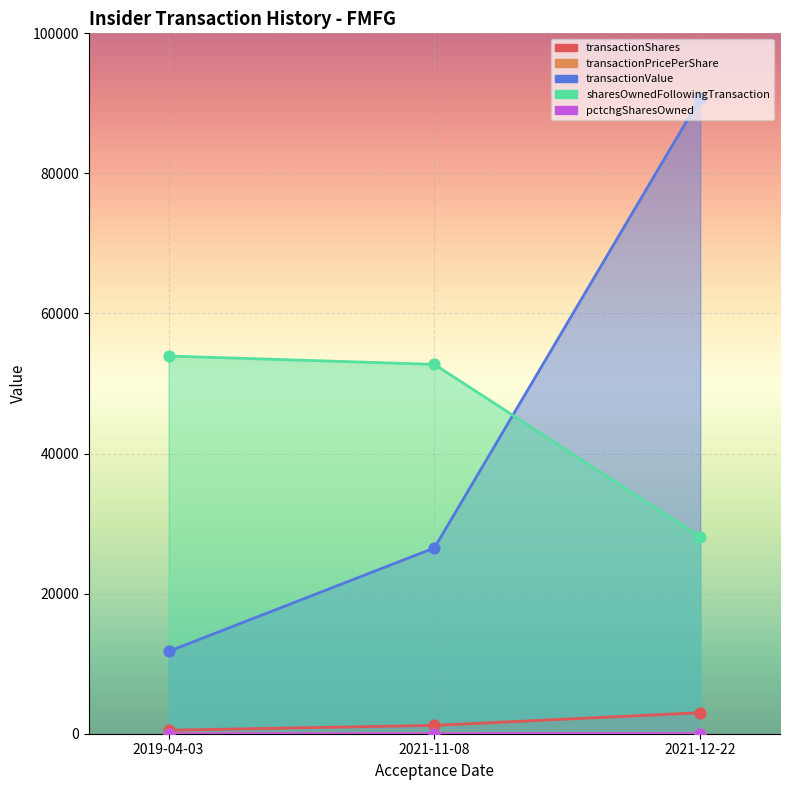

Which series contains the highest Y value?

transactionValue